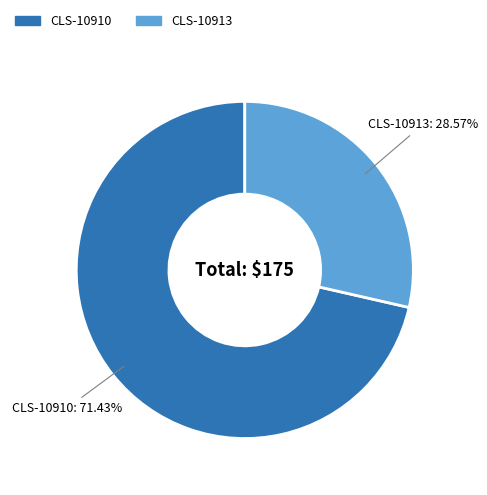

Is there any slice that represents more than half of the pie?

Yes